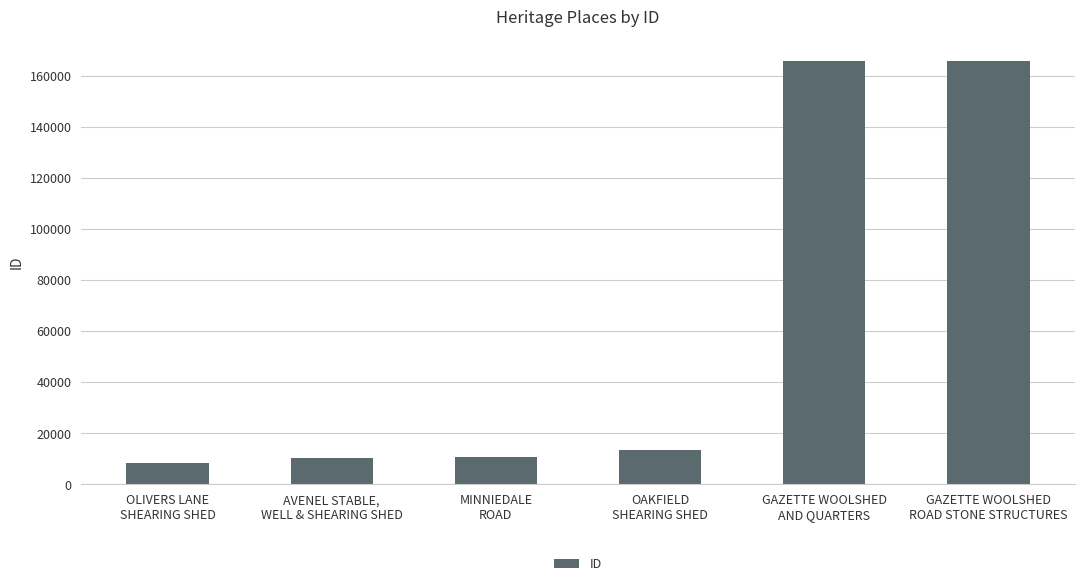

What is the difference between the maximum and second lowest values?

155455